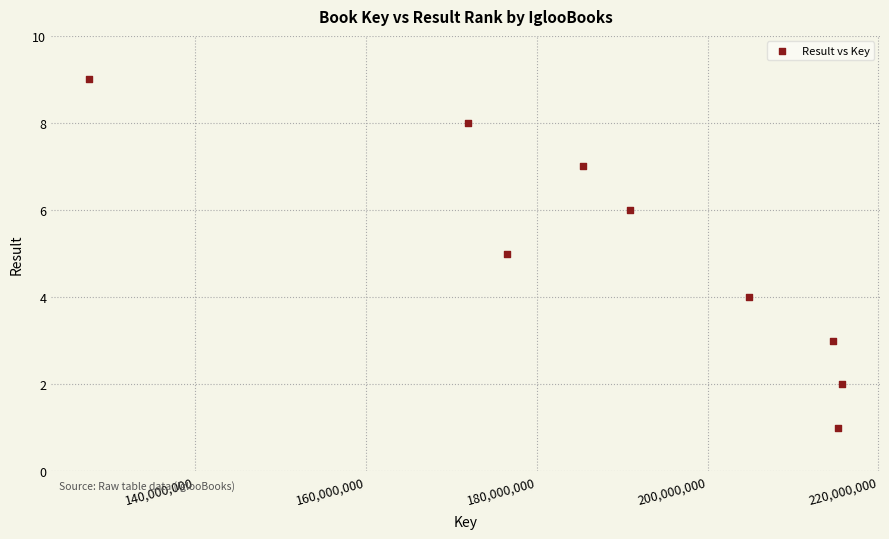

What is the range of Y values (max minus min)?

8